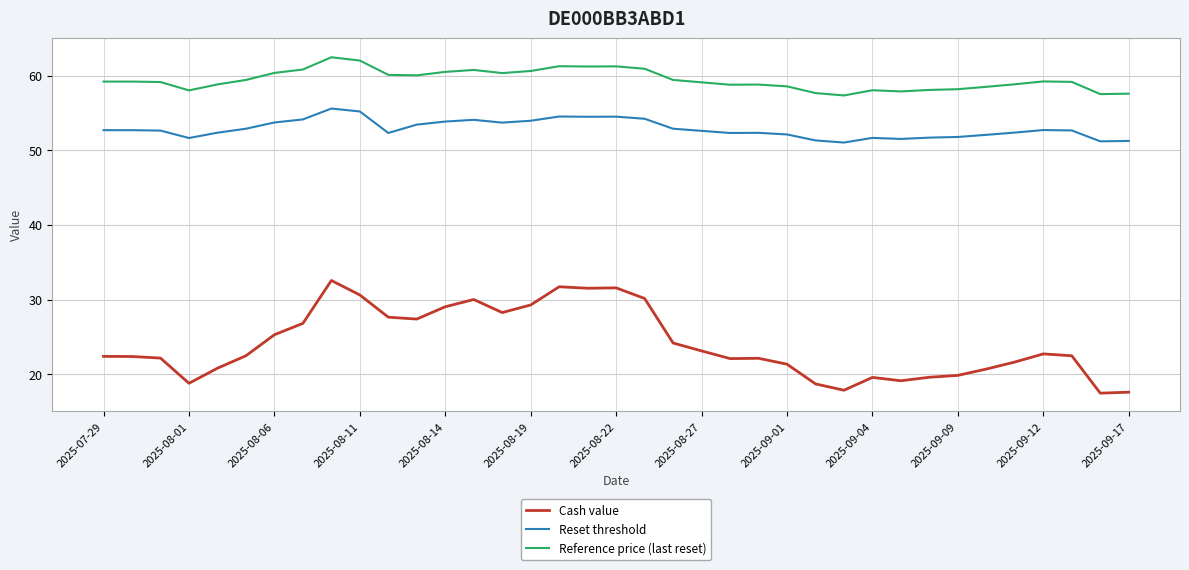

What is the minimum value shown in the chart?

17.5